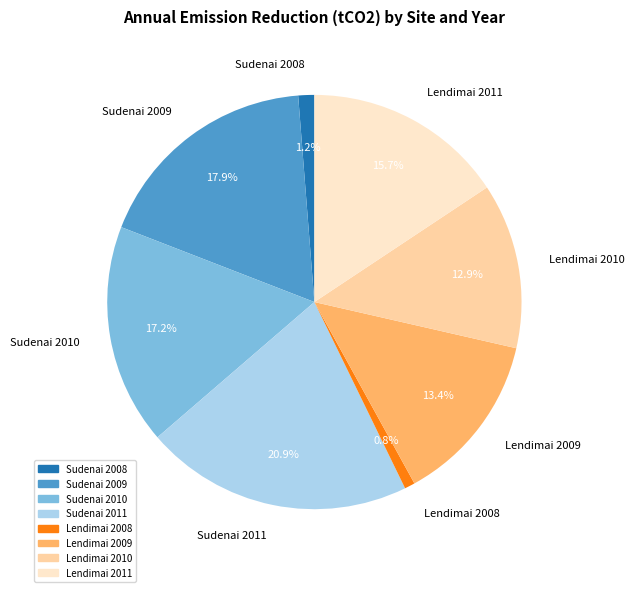

Count the number of slices in the pie.

8